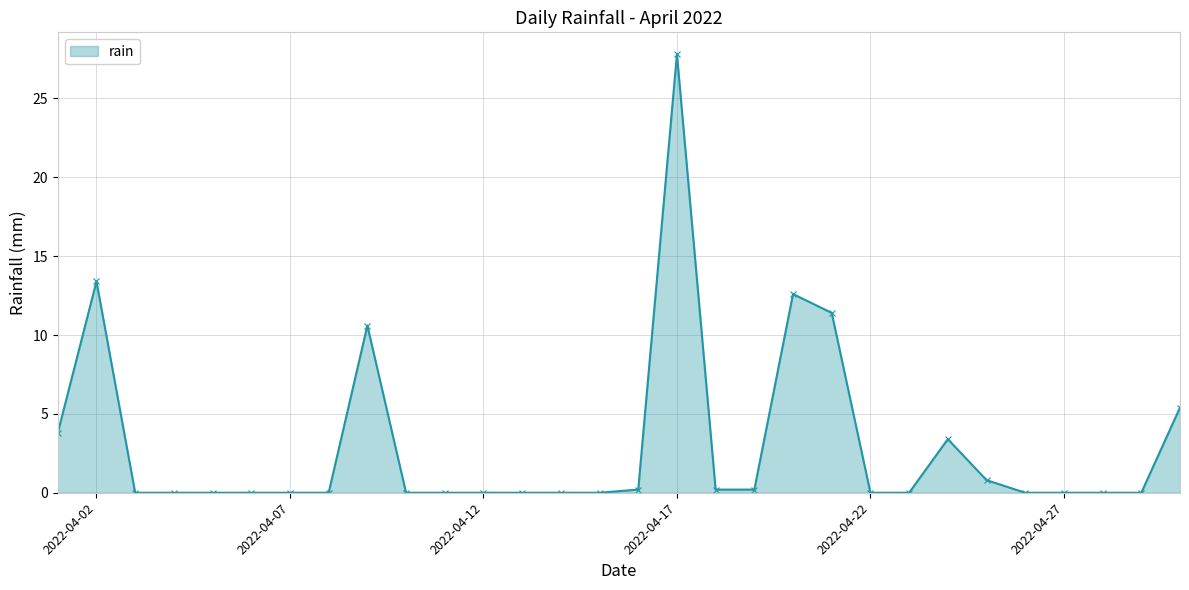

What is the greatest value displayed?

27.8